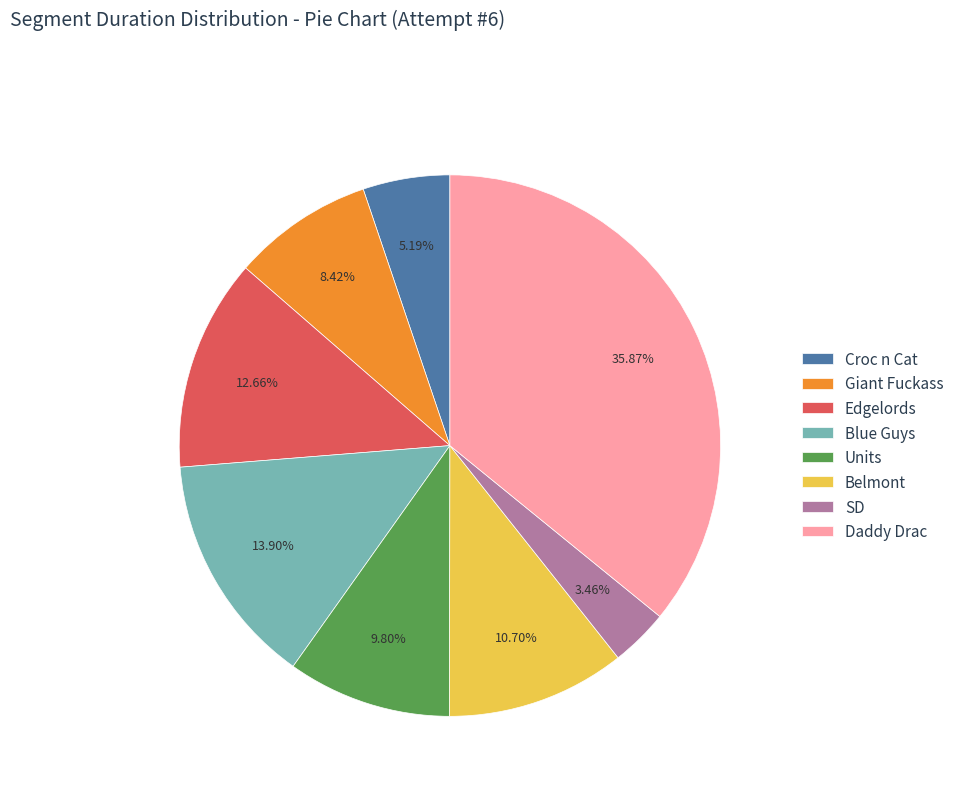

Which category has the biggest portion of the pie?

Daddy Drac